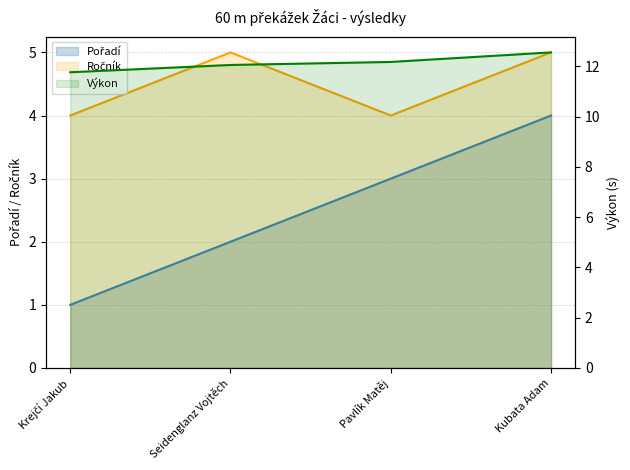

What is the total value across all series at Krejčí Jakub?

16.8